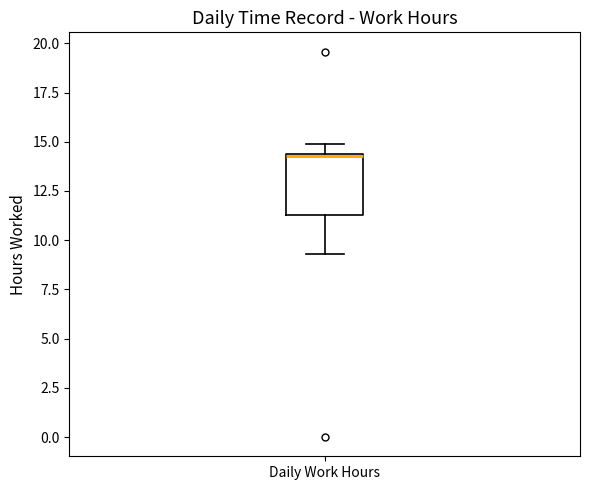

Where does the upper whisker of the box for Daily Work Hours end on the y-axis? The values are not printed on the chart, so give them approximately, as read against the axis.

15.0